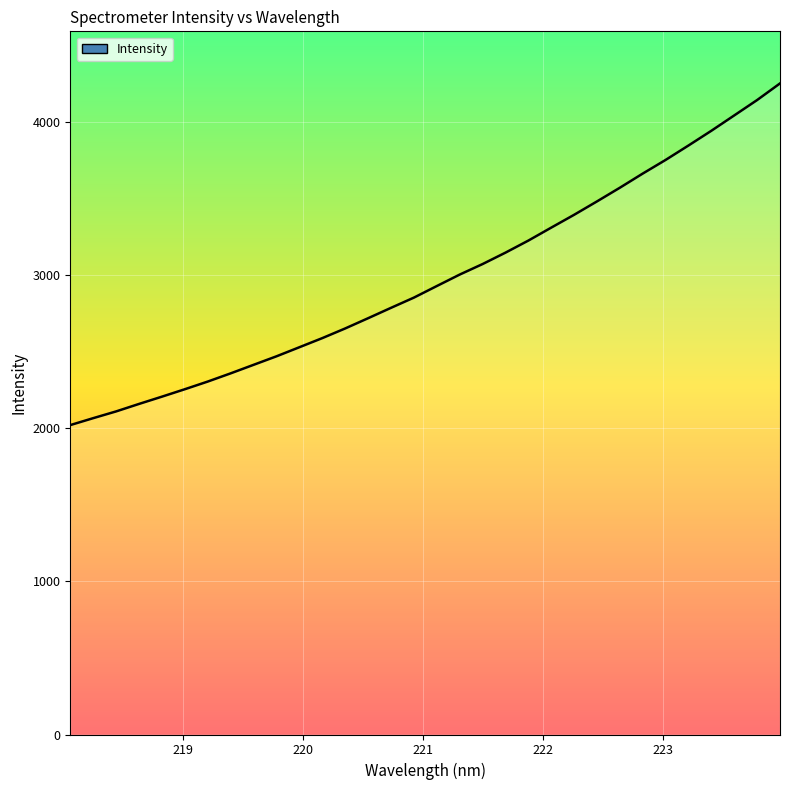

What is the change in value from 219.7801 to 223.0264?

+1283.5